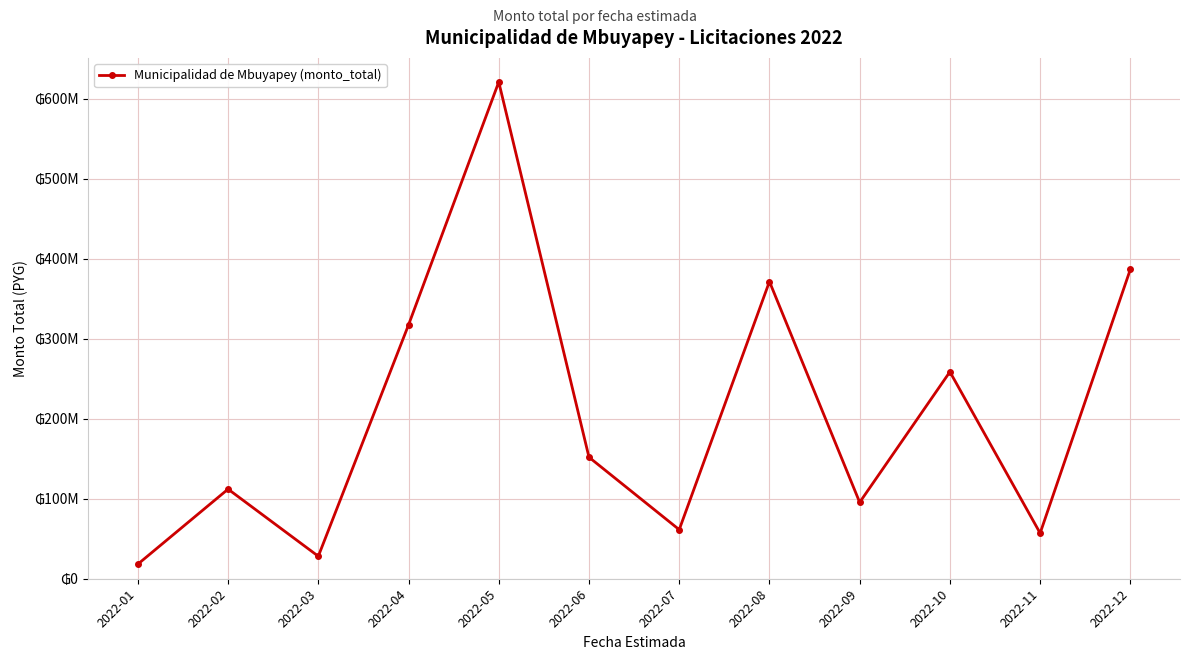

How many interior local peaks (higher than both neighbors) does the data have?

4